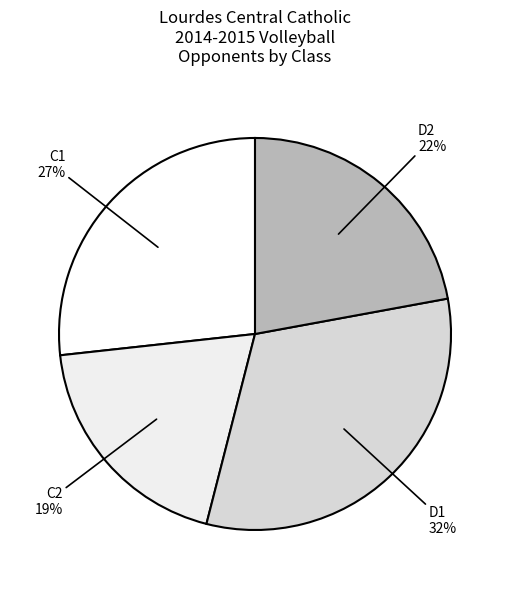

Which has a higher value, C2 or D2?

D2